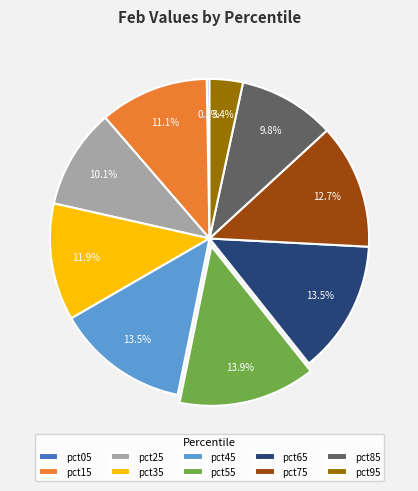

What portion of the pie excludes pct65?

86.5%